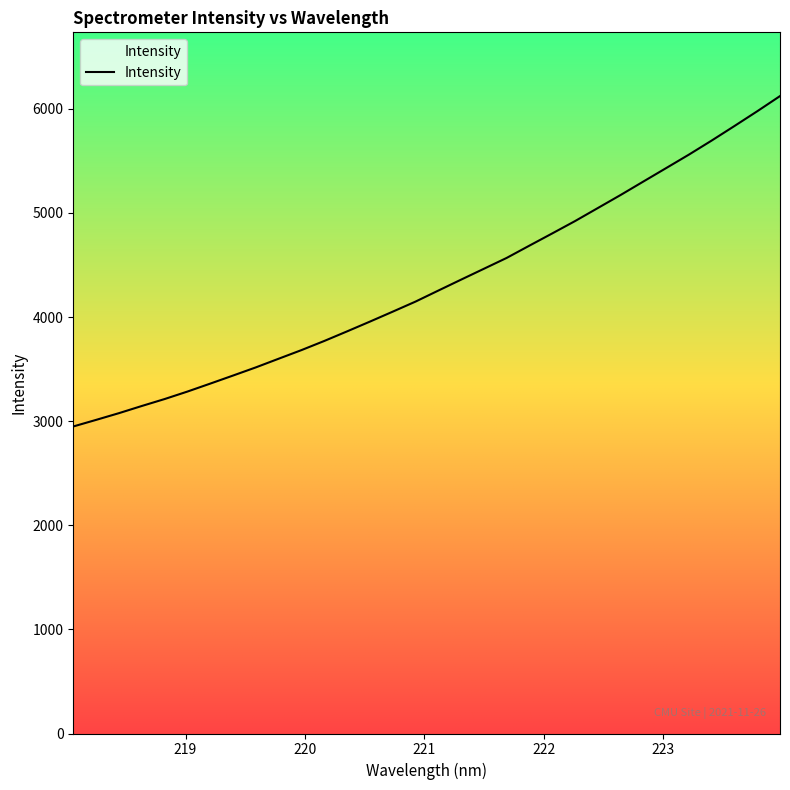

The chart shows a value of 5694.7 at 223.408. True or false?

True